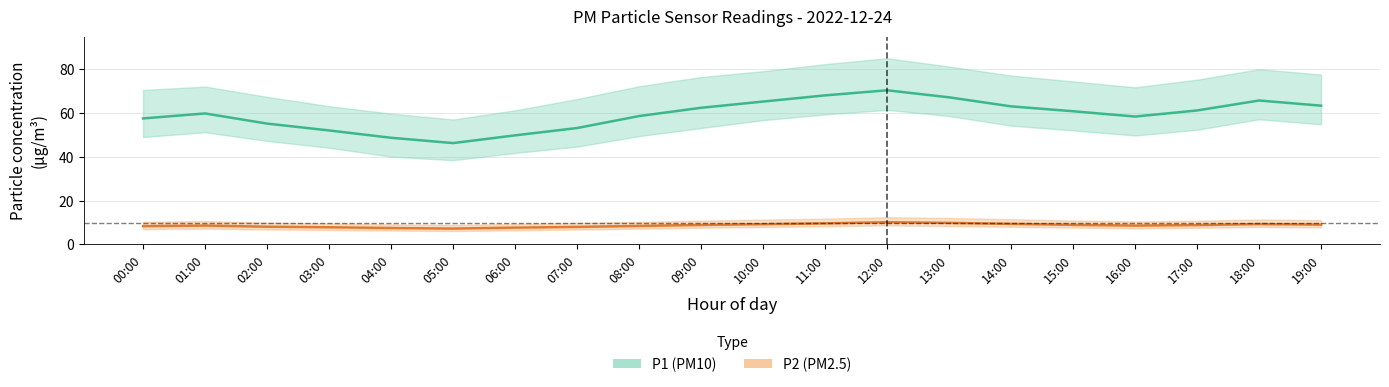

Reading left to right, extract all data points from this chart.

P1 (PM10) mean: 57.6	59.9	55.2	52.1	48.8	46.3	49.9	53.2	58.7	62.5	65.3	68.1	70.5	67.2	63.1	60.9	58.5	61.2	65.8	63.4
P2 (PM2.5) mean: 8.3	8.6	8.1	7.8	7.5	7.2	7.7	8.0	8.4	8.9	9.2	9.6	10.2	9.8	9.4	8.9	8.6	8.8	9.3	9.1